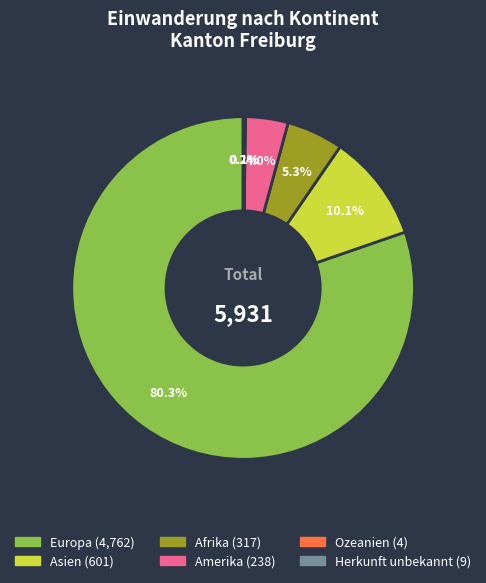

What is the largest slice in the pie chart?

Europa